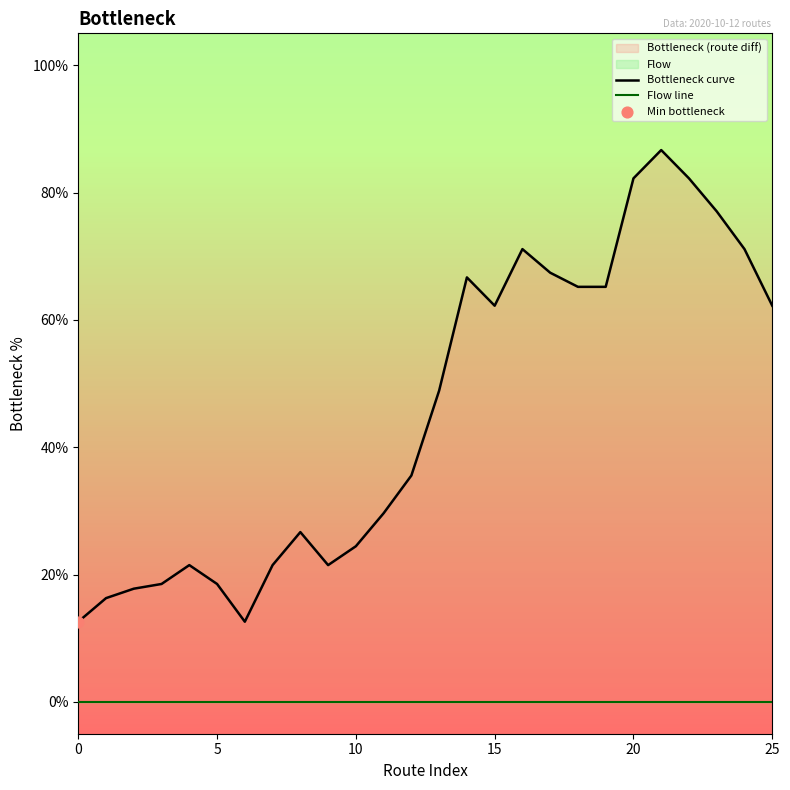

At which category is the sum across all series the highest?

21